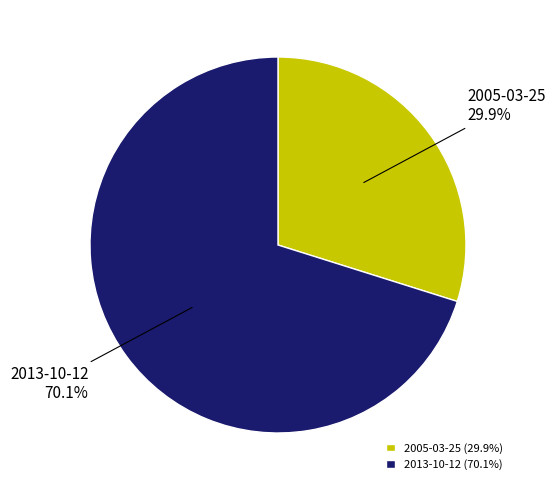

Is the sum of 2005-03-25 and 2013-10-12 greater than half?

Yes